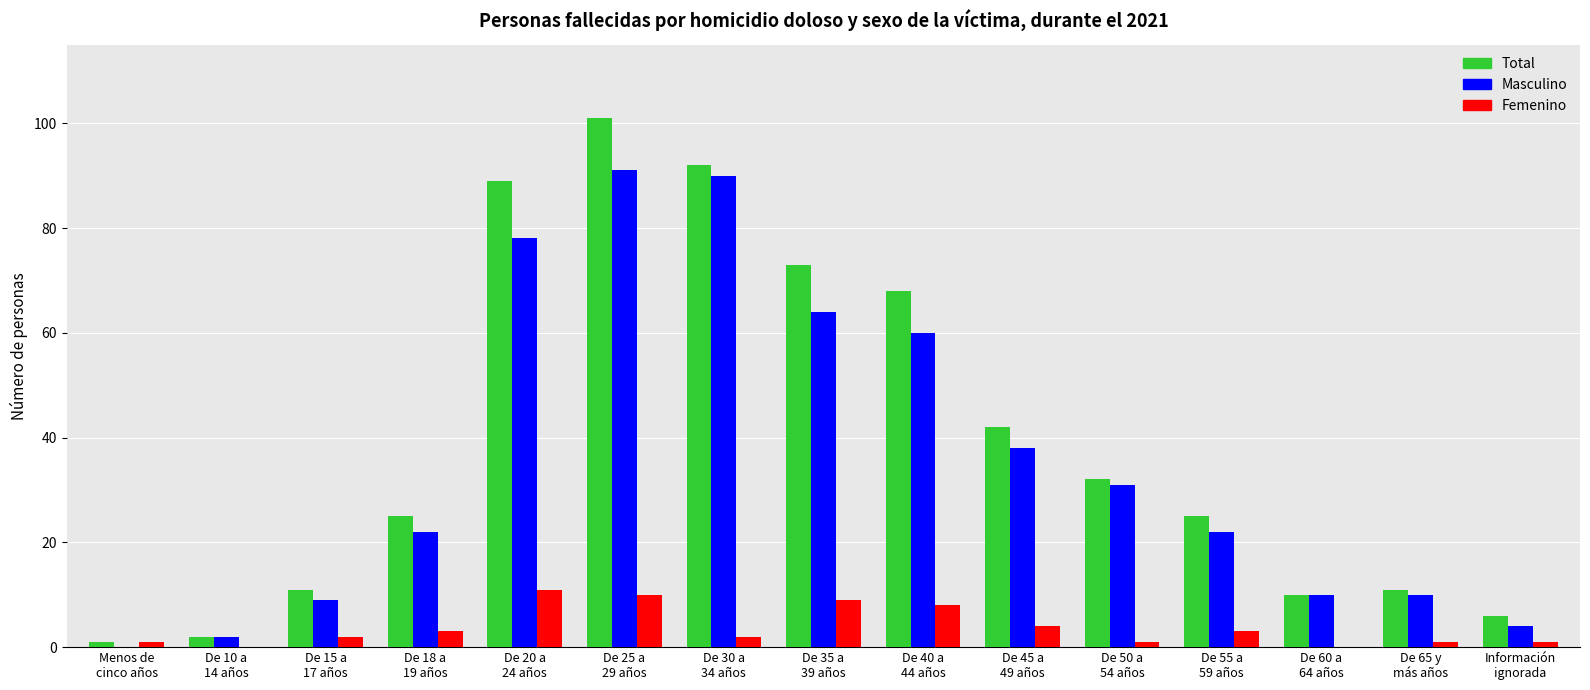

Reading left to right, extract all data points from this chart.

Total: Menos de
cinco años=1	De 10 a
14 años=2	De 15 a
17 años=11	De 18 a
19 años=25	De 20 a
24 años=89	De 25 a
29 años=101	De 30 a
34 años=92	De 35 a
39 años=73	De 40 a
44 años=68	De 45 a
49 años=42	De 50 a
54 años=32	De 55 a
59 años=25	De 60 a
64 años=10	De 65 y
más años=11	Información
ignorada=6
Masculino: Menos de
cinco años=0	De 10 a
14 años=2	De 15 a
17 años=9	De 18 a
19 años=22	De 20 a
24 años=78	De 25 a
29 años=91	De 30 a
34 años=90	De 35 a
39 años=64	De 40 a
44 años=60	De 45 a
49 años=38	De 50 a
54 años=31	De 55 a
59 años=22	De 60 a
64 años=10	De 65 y
más años=10	Información
ignorada=4
Femenino: Menos de
cinco años=1	De 10 a
14 años=0	De 15 a
17 años=2	De 18 a
19 años=3	De 20 a
24 años=11	De 25 a
29 años=10	De 30 a
34 años=2	De 35 a
39 años=9	De 40 a
44 años=8	De 45 a
49 años=4	De 50 a
54 años=1	De 55 a
59 años=3	De 60 a
64 años=0	De 65 y
más años=1	Información
ignorada=1